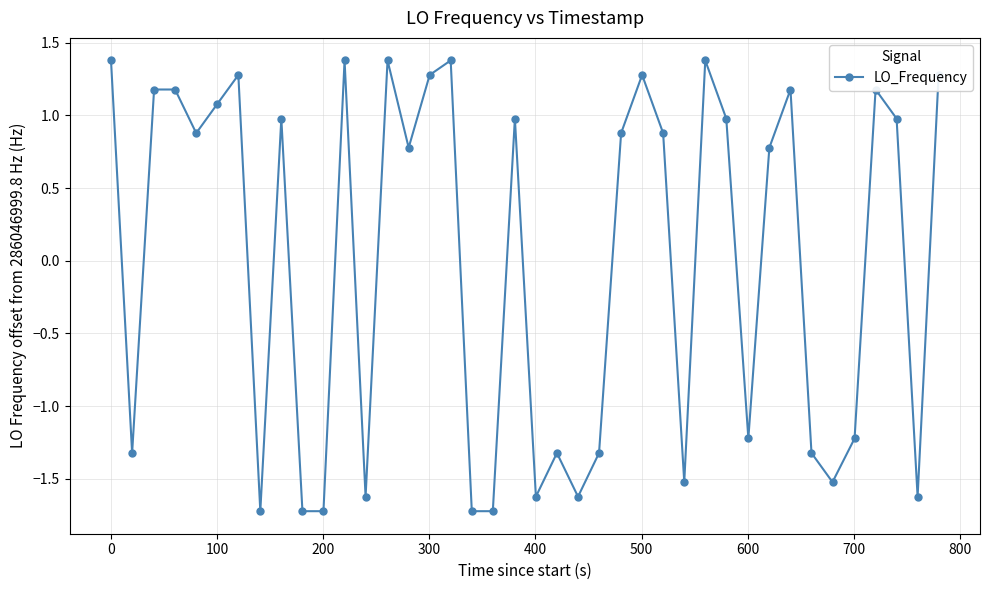

True or false: the data has more than 2 interior local peaks.

True